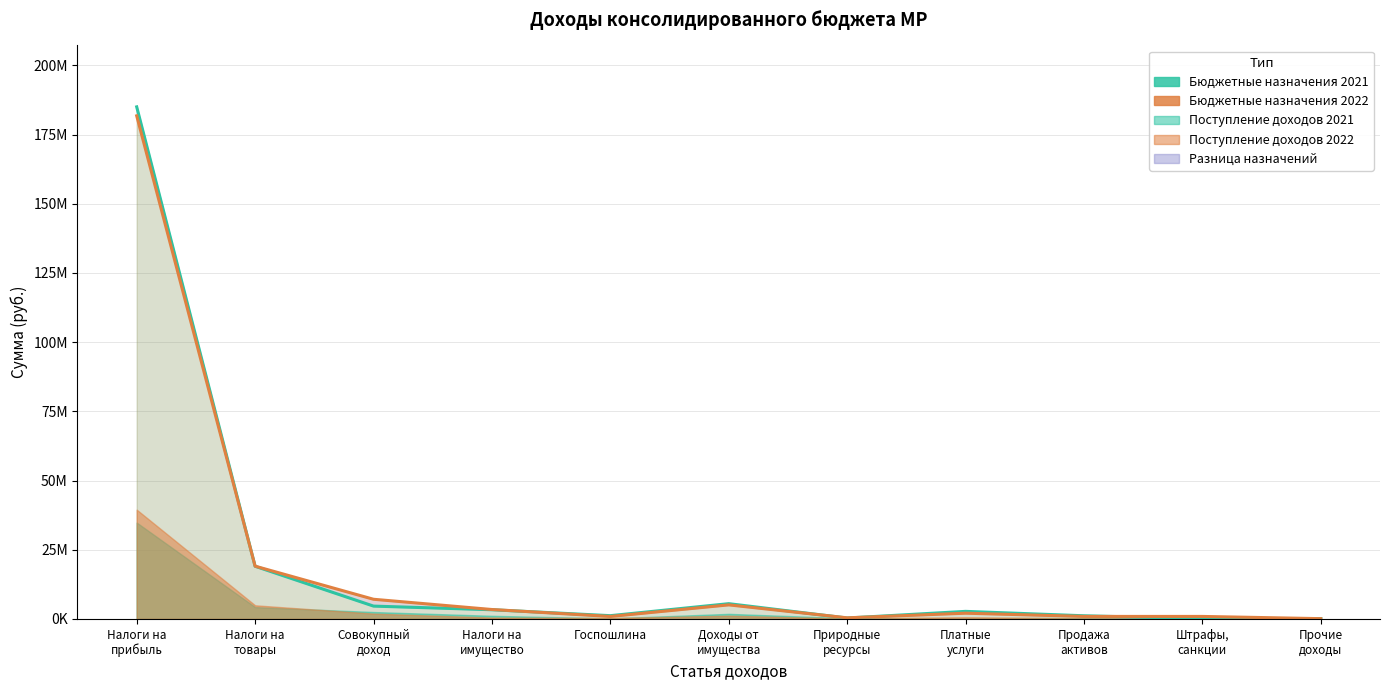

How many interior local peaks does the Бюджетные назначения 2022 series have?

2